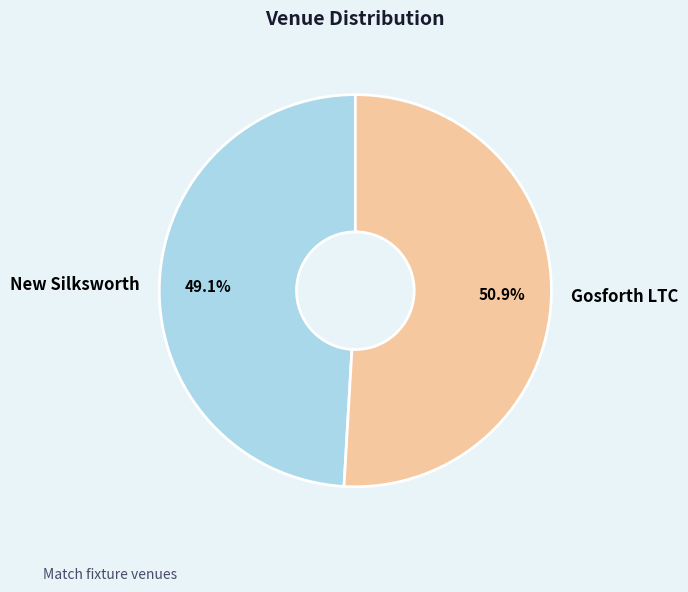

What is the largest slice in the pie chart?

Gosforth LTC